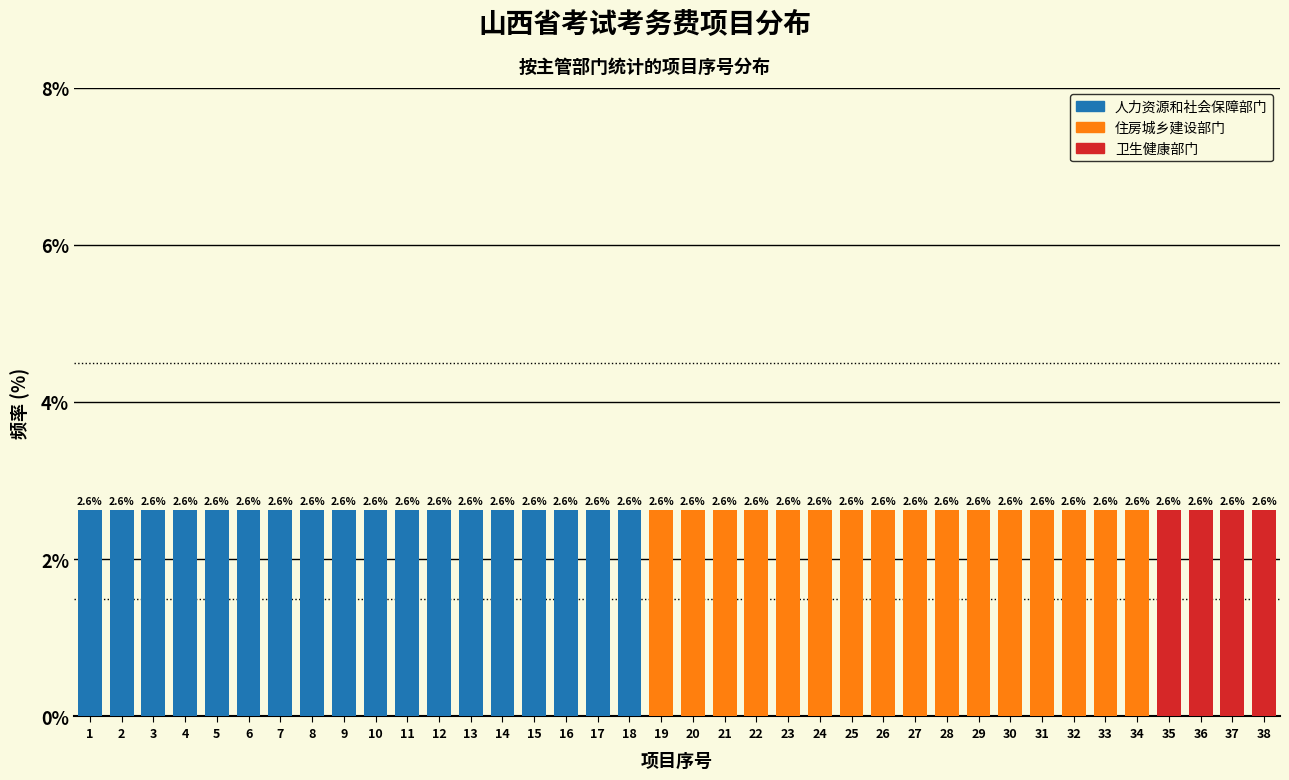

True or false: 人力资源和社会保障部门 has a value of 0.0 at 28.

True